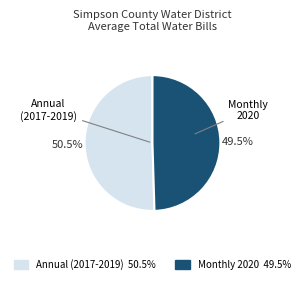

Is there any slice that represents more than half of the pie?

Yes